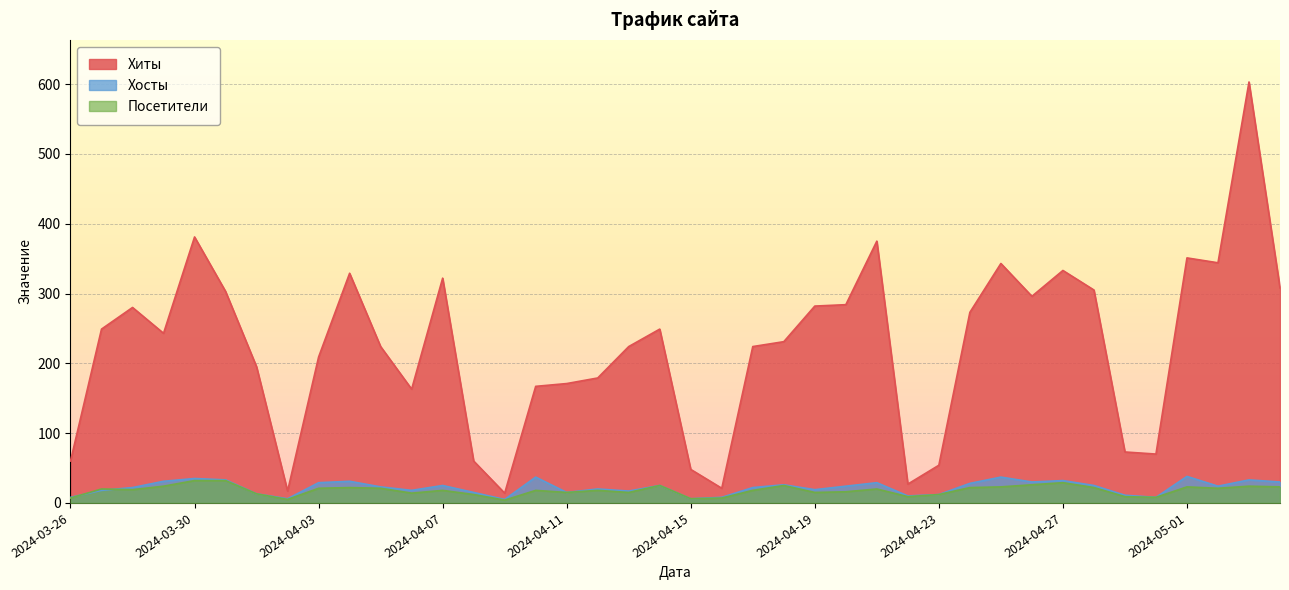

At how many categories does at least one series exceed 267?

17